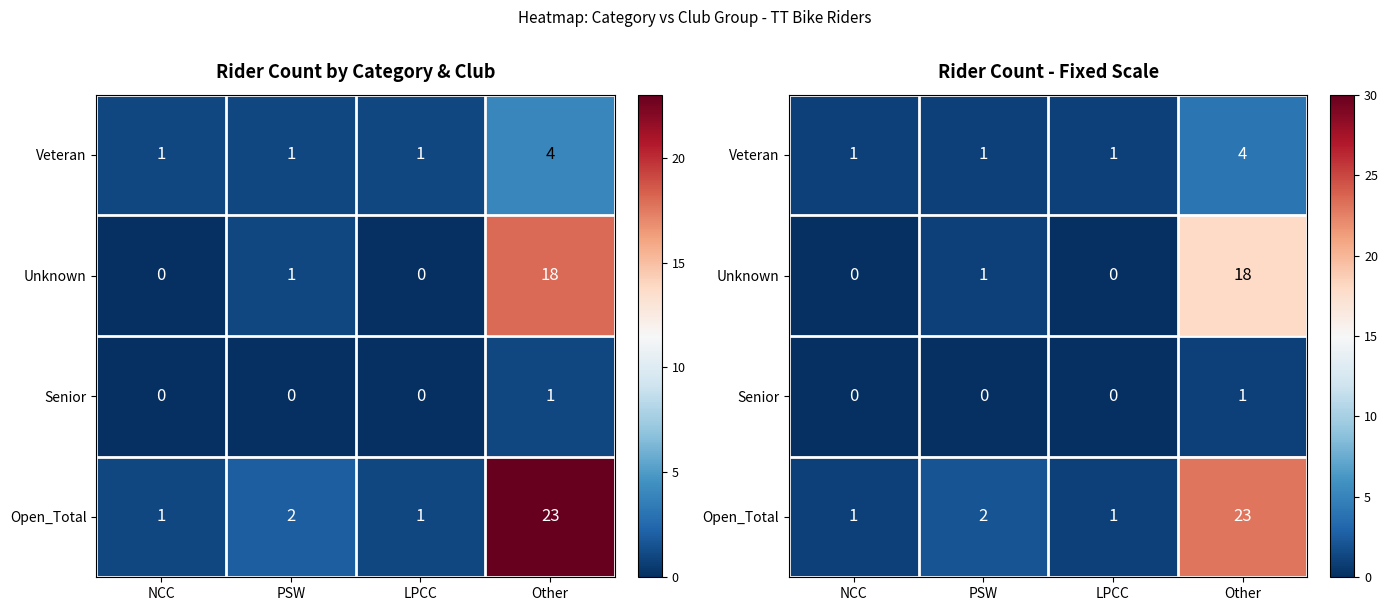

List the labels in order of Open_Total value, largest first.

Other, PSW, NCC, LPCC